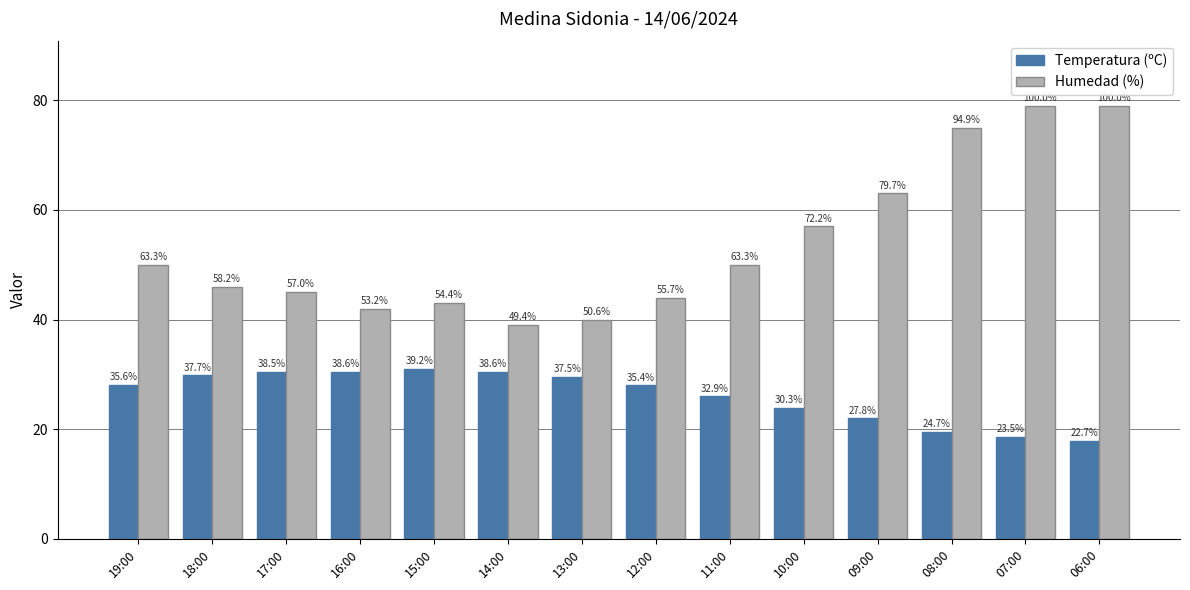

Which label corresponds to the smallest value in the chart?

06:00